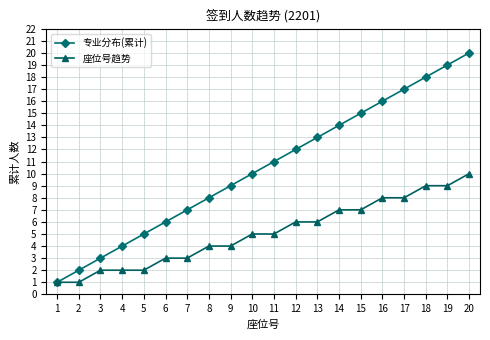

What is the minimum value for 座位号趋势?

1